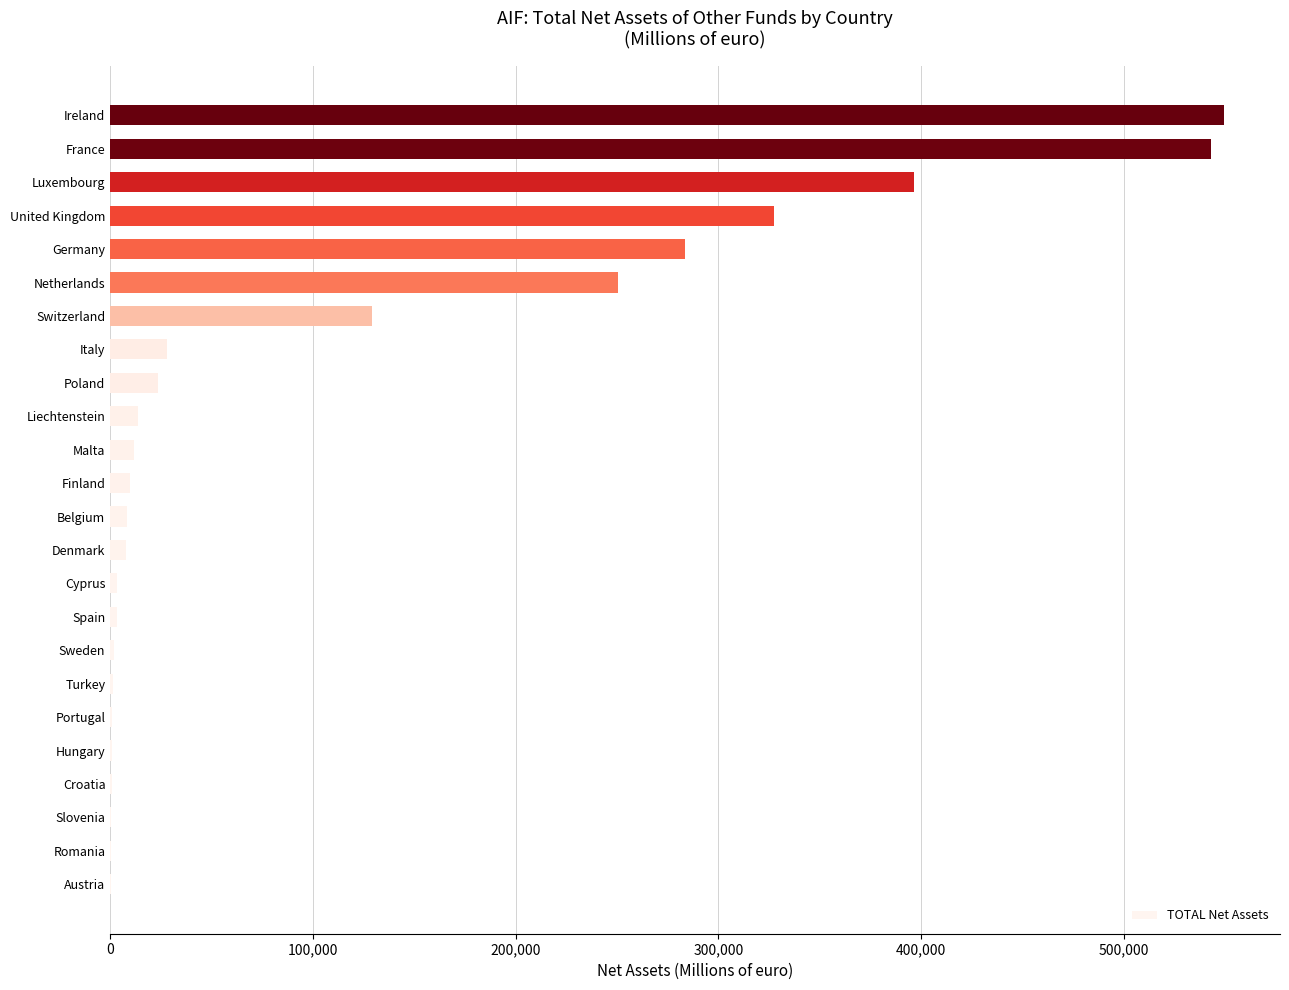

The chart shows a value of 272043.5 at Luxembourg. True or false?

False